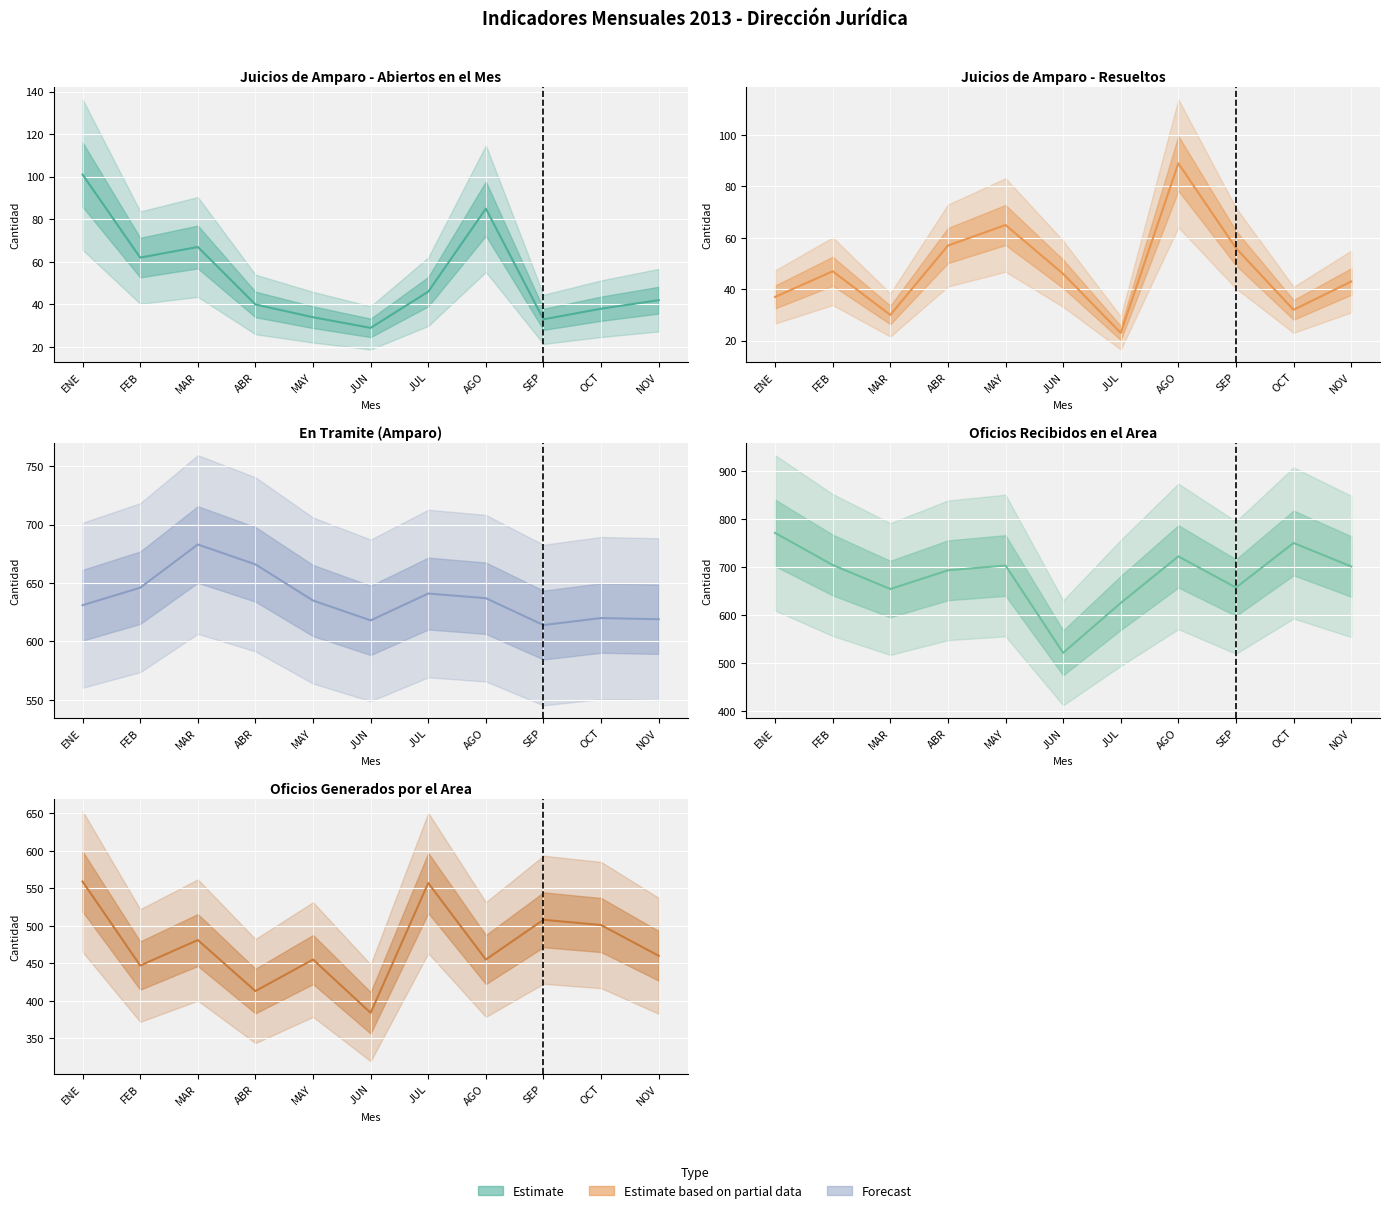

What value does the Abiertos en el Mes (Amparo) series have at SEP?

33